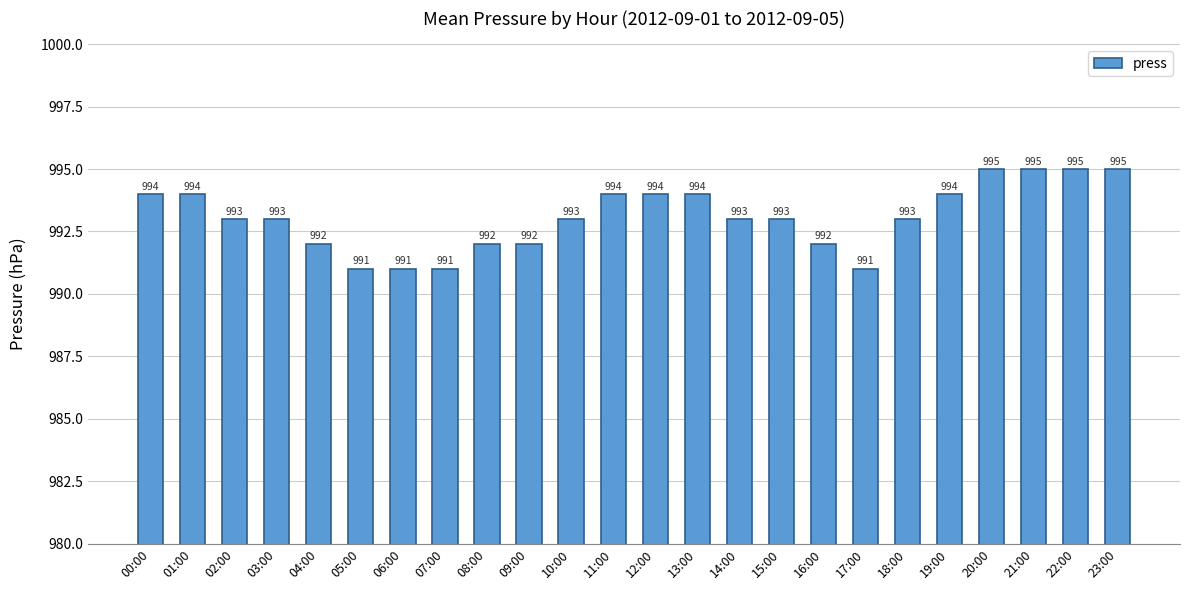

What is the label of the 13th bar from the left?

12:00